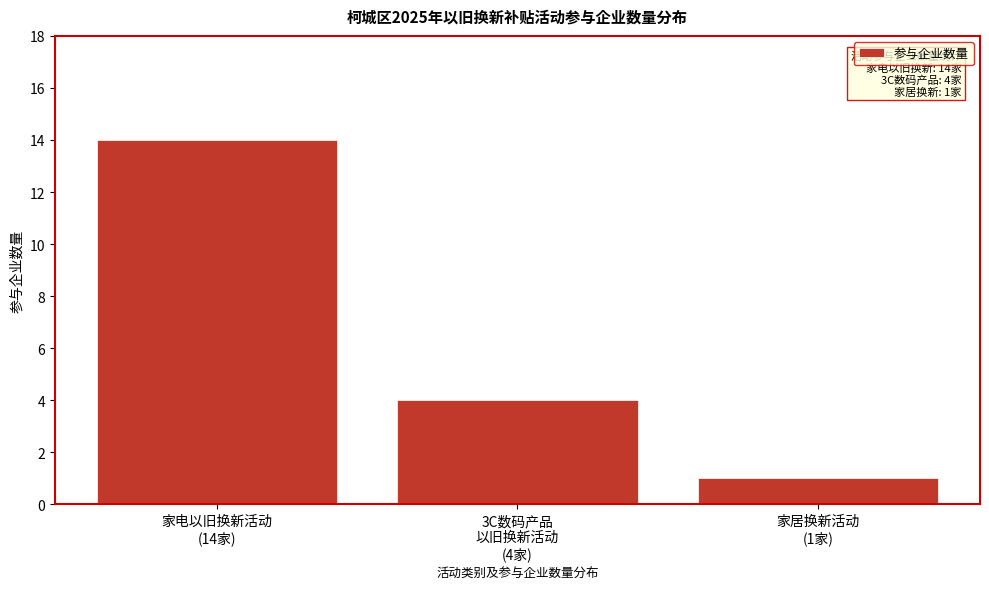

Reading right to left, extract all data points from this chart.

1	4	14